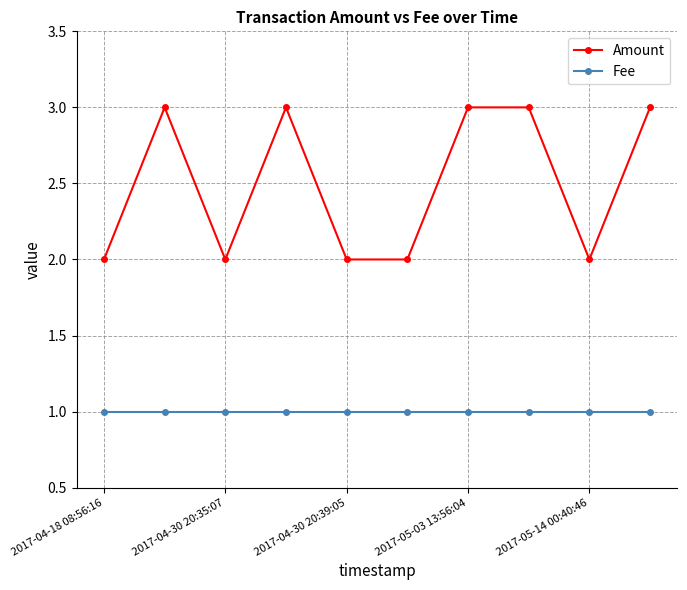

True or false: Fee and Amount intersect in this chart.

False